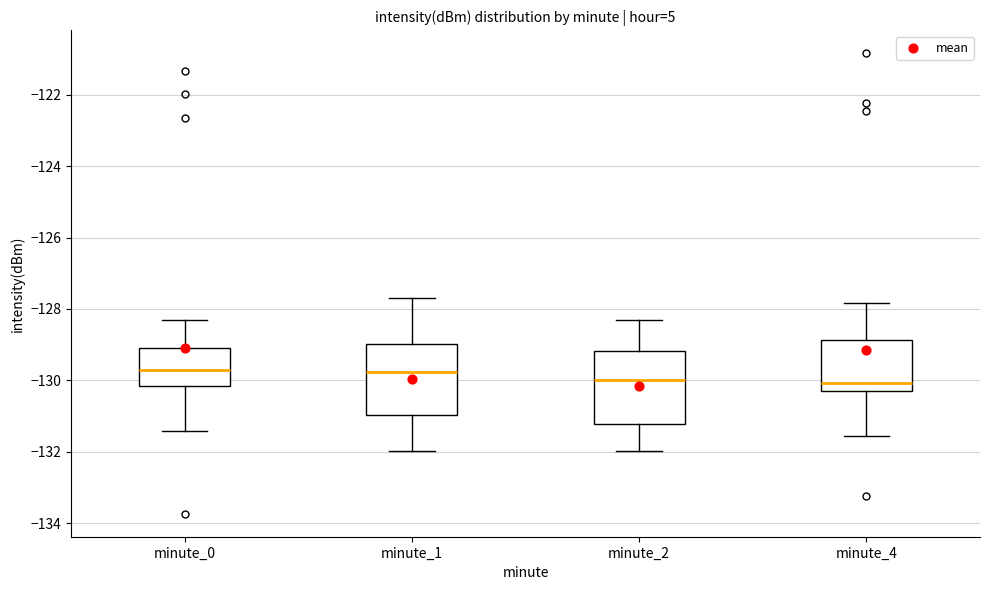

Reading left to right, transcribe this box plot: for each box, give where its median line is, the range the box spans, and where its two whiskers end, as read against the y-axis. The values are not printed on the chart, so give them approximately, as read against the axis.

minute_0: median -129.8, box -130.2 to -129.2, whiskers -131.4 to -128.4
minute_1: median -129.8, box -131.0 to -129.0, whiskers -132.0 to -127.6
minute_2: median -130.0, box -131.2 to -129.2, whiskers -132.0 to -128.4
minute_4: median -130.0, box -130.2 to -128.8, whiskers -131.6 to -127.8